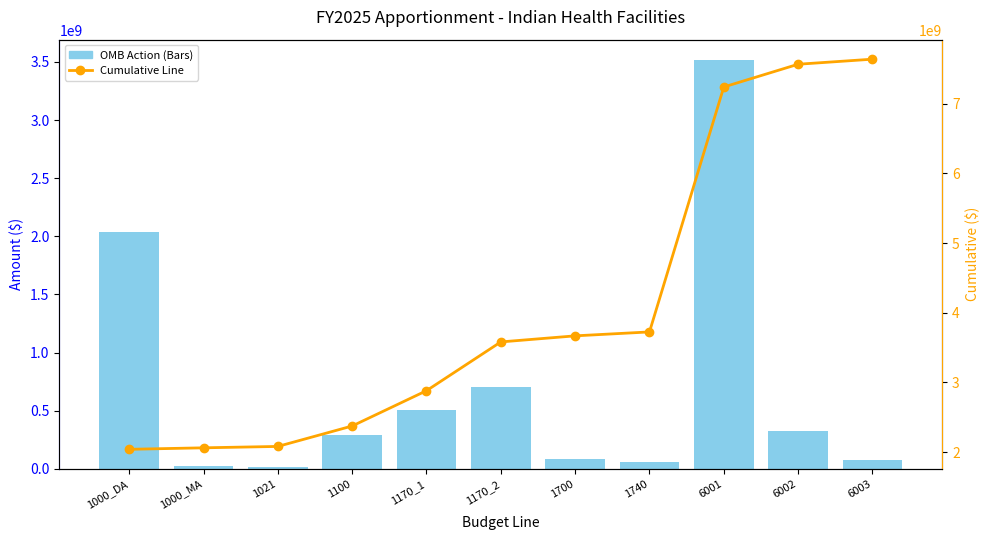

At how many categories does at least one series exceed 3685272791?

4